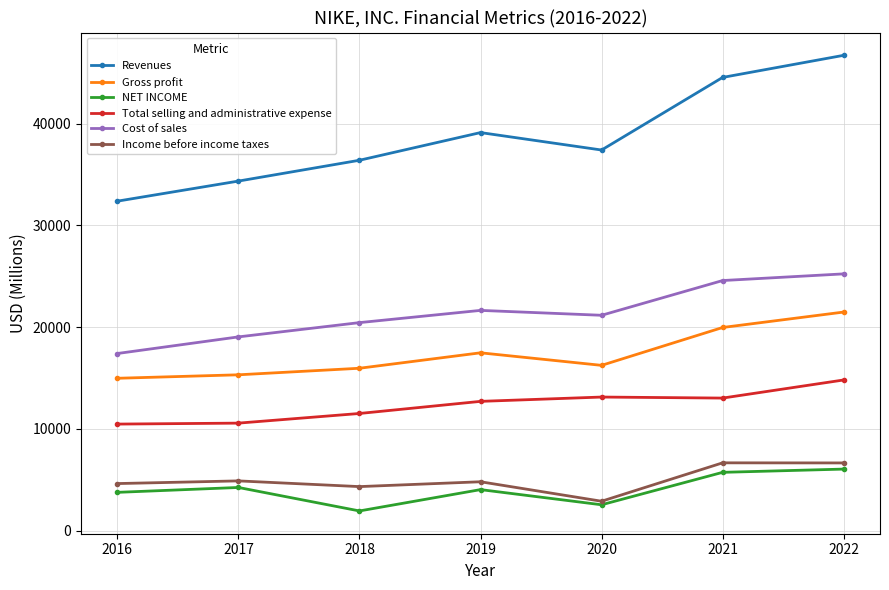

Is it true that Cost of sales equals 19038 at 2017?

True